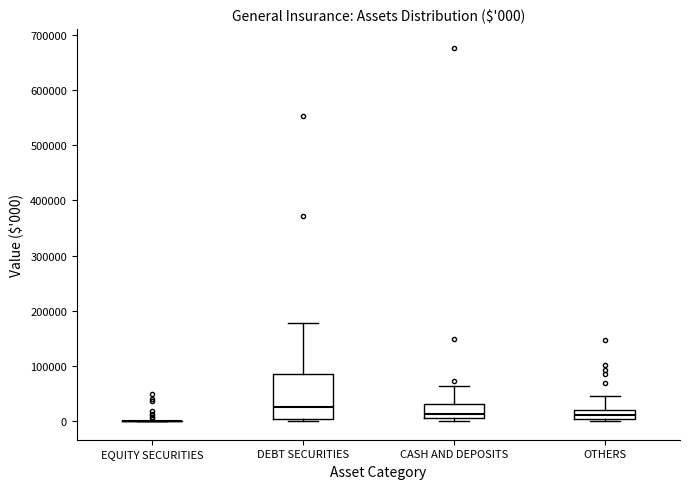

Comparing the boxes themselves (not the whiskers), which one is the tallest?

DEBT SECURITIES